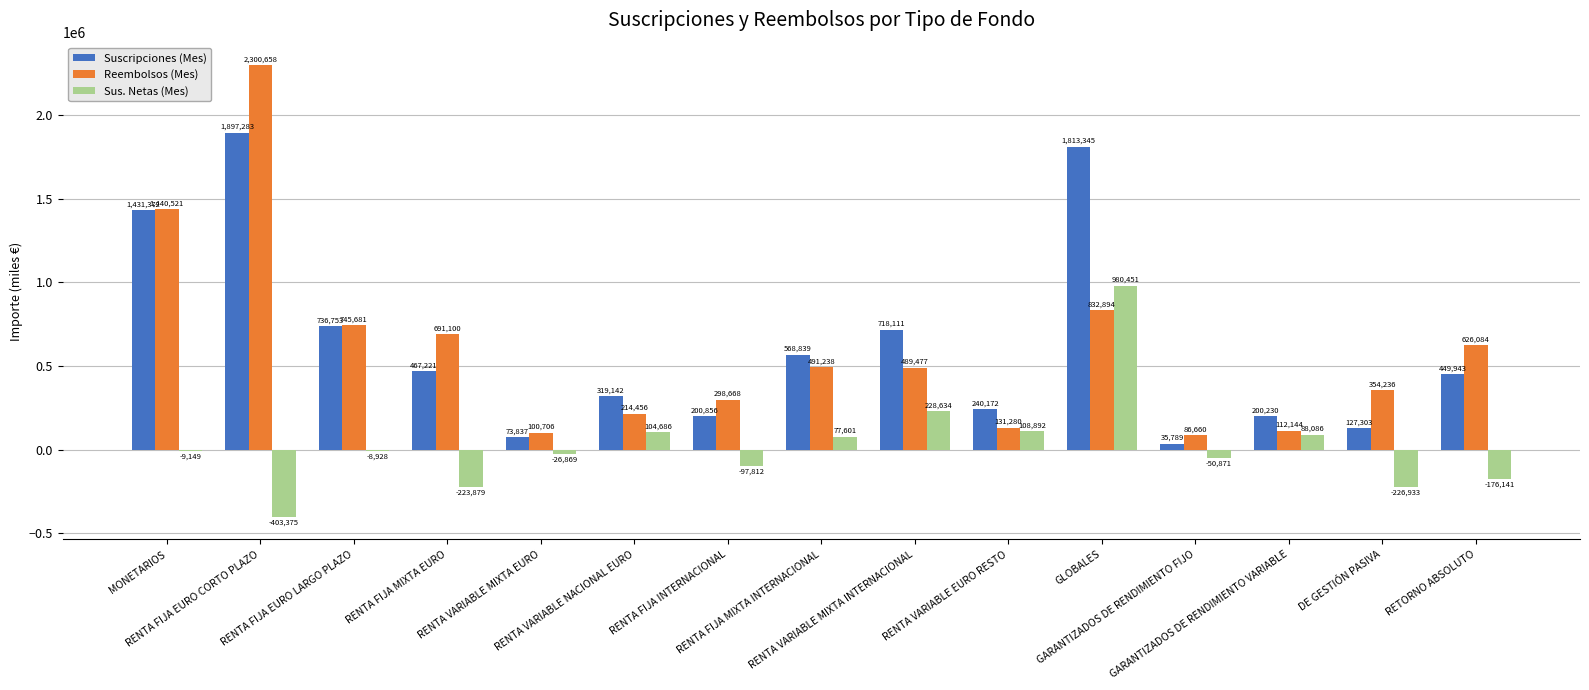

Which series changed the most between RENTA FIJA EURO LARGO PLAZO and RENTA FIJA MIXTA INTERNACIONAL?

Reembolsos (Mes)